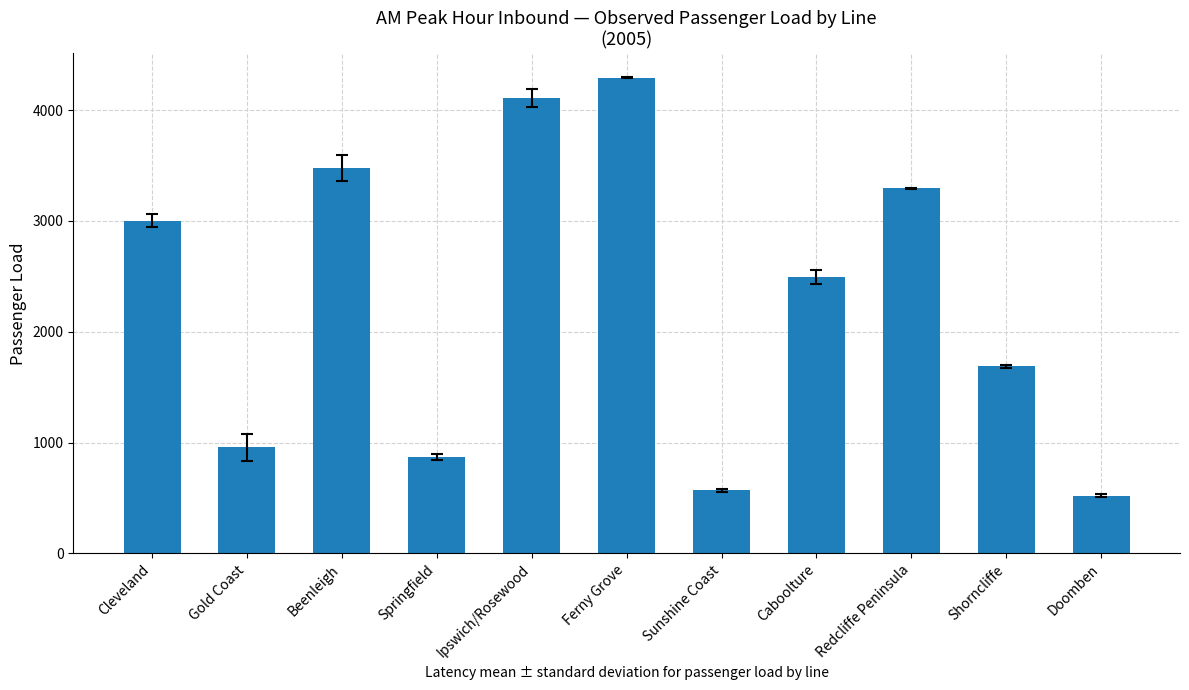

How many distinct data groups are displayed?

1